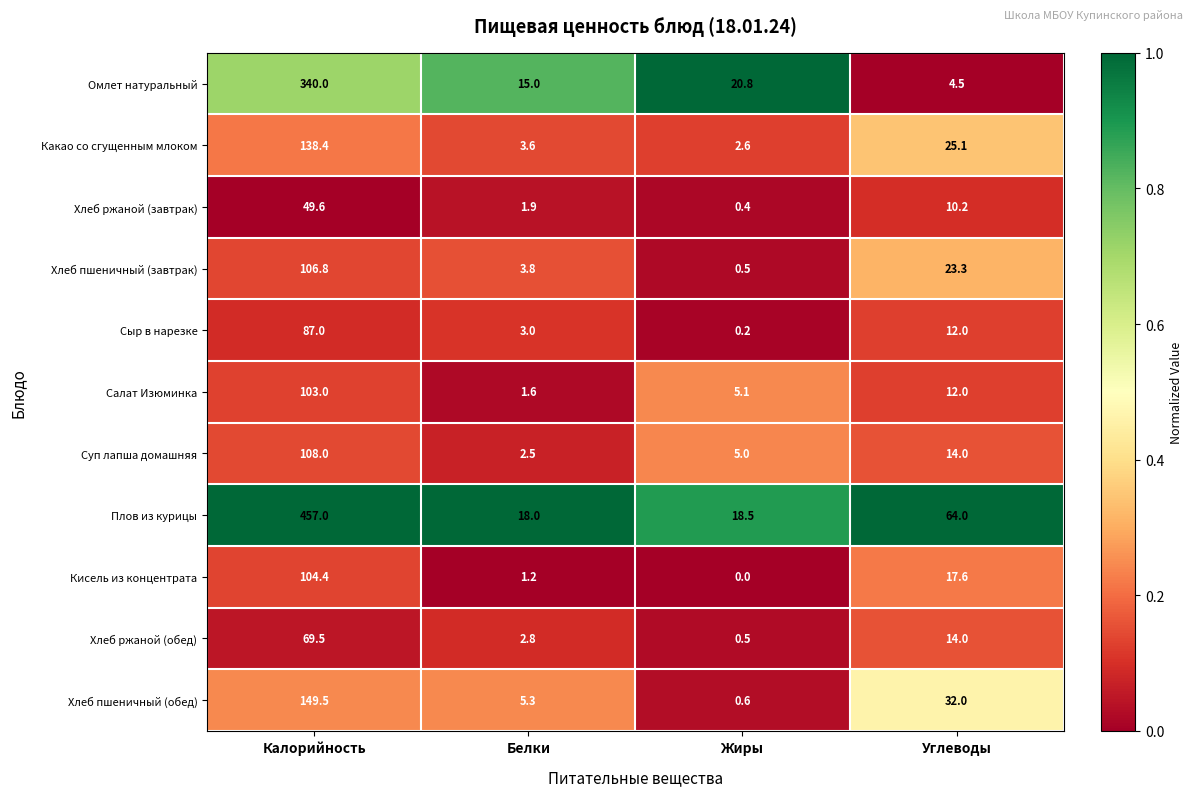

Where is Хлеб ржаной (завтрак) nearest to the value 25?

Углеводы